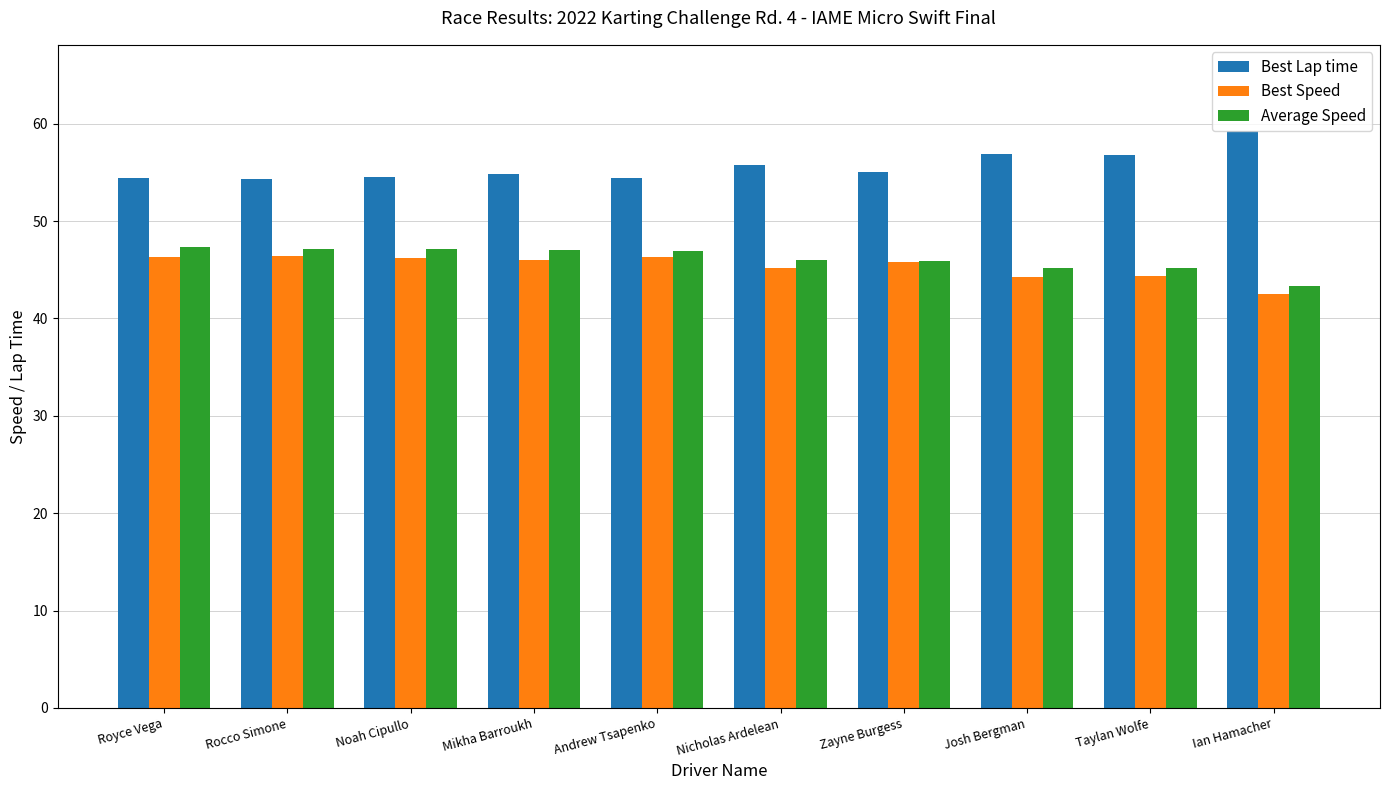

What is the difference between the maximum and minimum values in the Best Speed series?

3.8